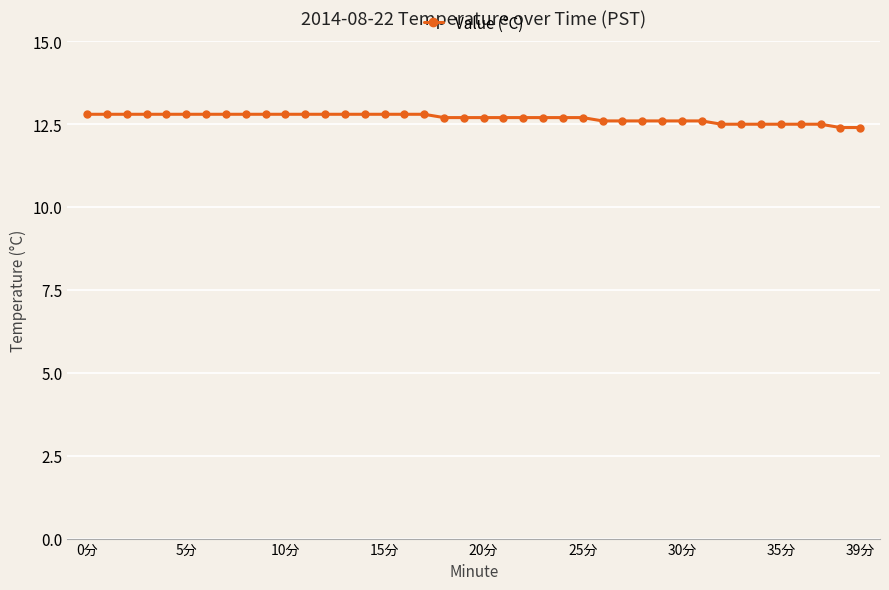

How many values are between 12 and 13?

40